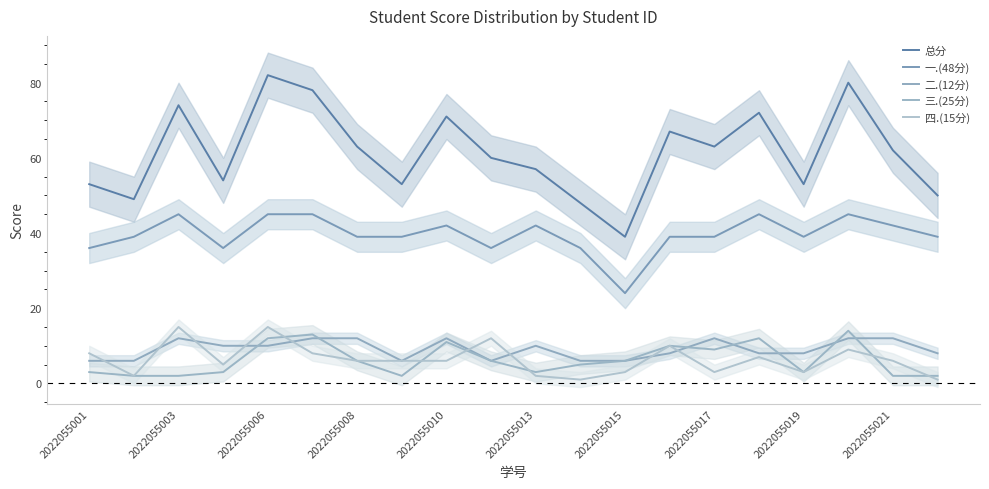

What is the difference between the maximum and minimum values in the 一.(48分) series?

21